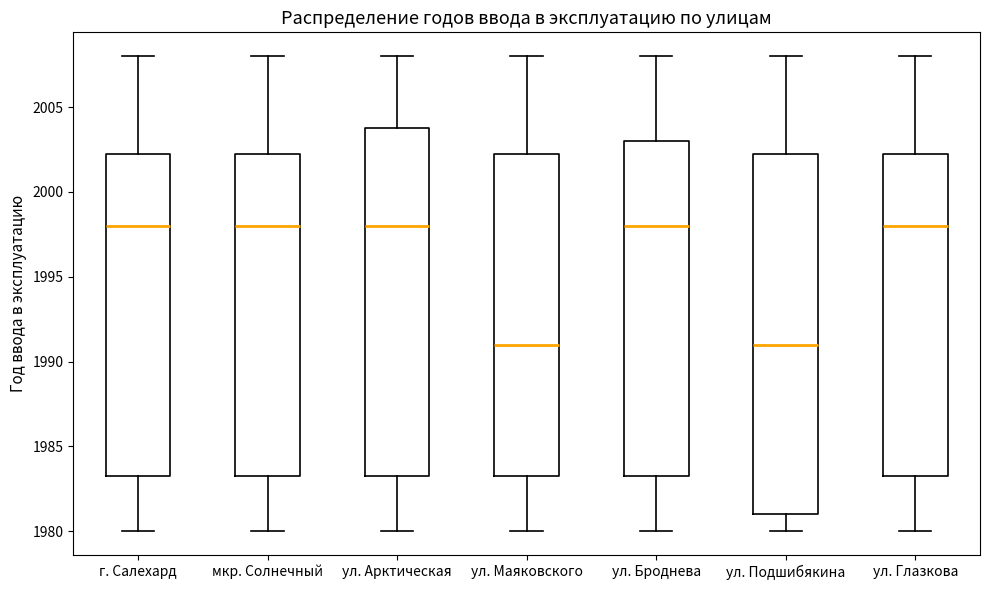

Reading left to right, read every box against the y-axis: the position of its median line, the range the box covers, and the ends of its whiskers. The values are not printed on the chart, so give them approximately, as read against the axis.

г. Салехард: median 1998.0, box 1983.5 to 2002.5, whiskers 1980.0 to 2008.0
мкр. Солнечный: median 1998.0, box 1983.5 to 2002.5, whiskers 1980.0 to 2008.0
ул. Арктическая: median 1998.0, box 1983.5 to 2004.0, whiskers 1980.0 to 2008.0
ул. Маяковского: median 1991.0, box 1983.5 to 2002.5, whiskers 1980.0 to 2008.0
ул. Броднева: median 1998.0, box 1983.5 to 2003.0, whiskers 1980.0 to 2008.0
ул. Подшибякина: median 1991.0, box 1981.0 to 2002.5, whiskers 1980.0 to 2008.0
ул. Глазкова: median 1998.0, box 1983.5 to 2002.5, whiskers 1980.0 to 2008.0